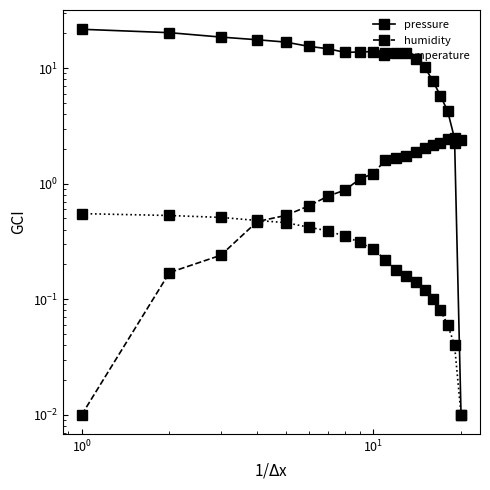

What is the difference between the maximum and minimum values in the pressure series?

21.7